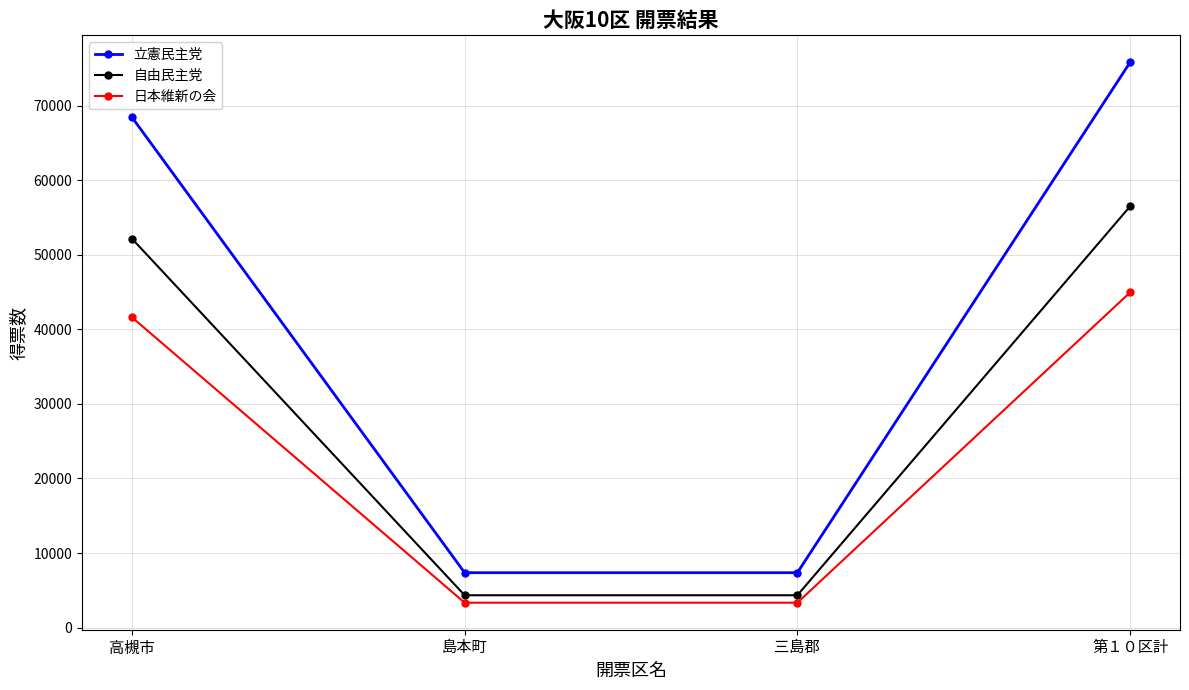

Is the value of 自由民主党 at 島本町 greater than the value of 日本維新の会 at 高槻市?

No